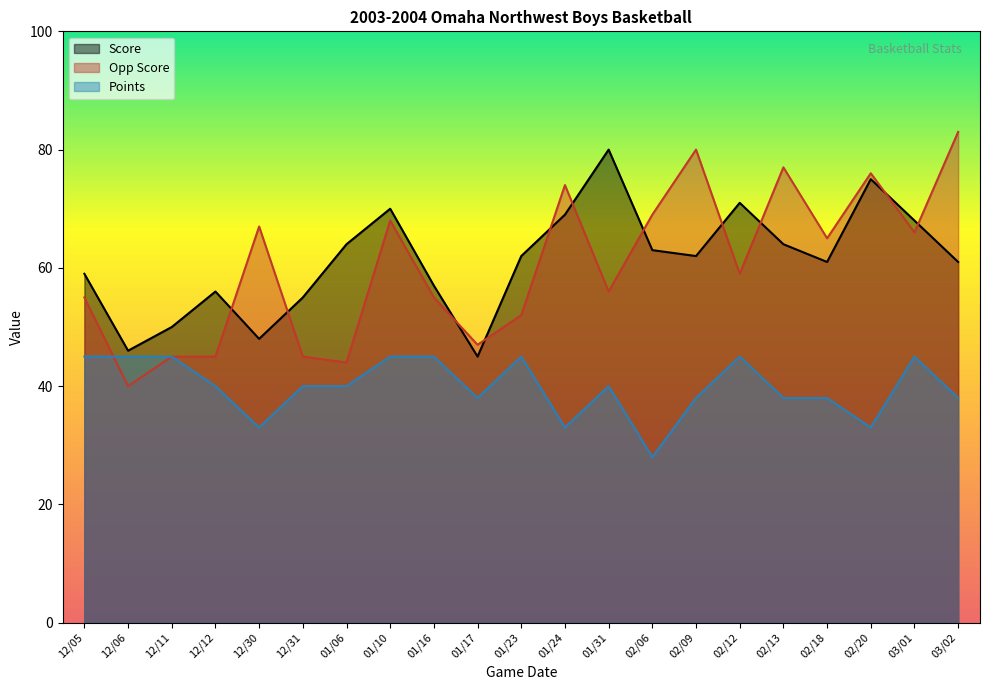

True or false: Points and Score cross at least once.

False